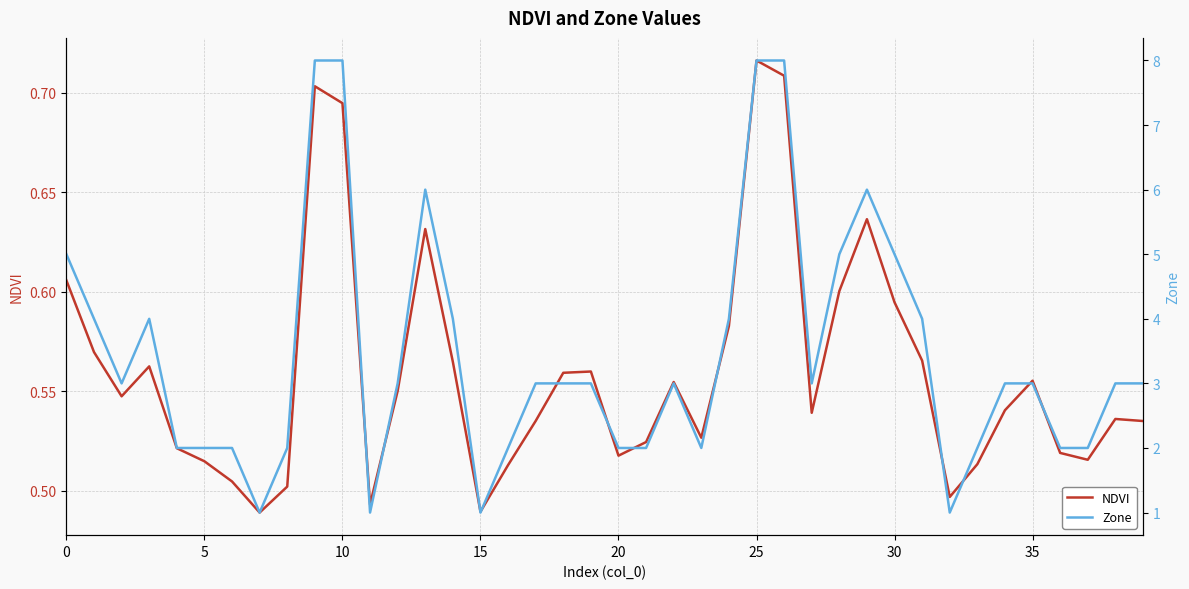

List the series in order of their overall mean, lowest first.

NDVI, Zone